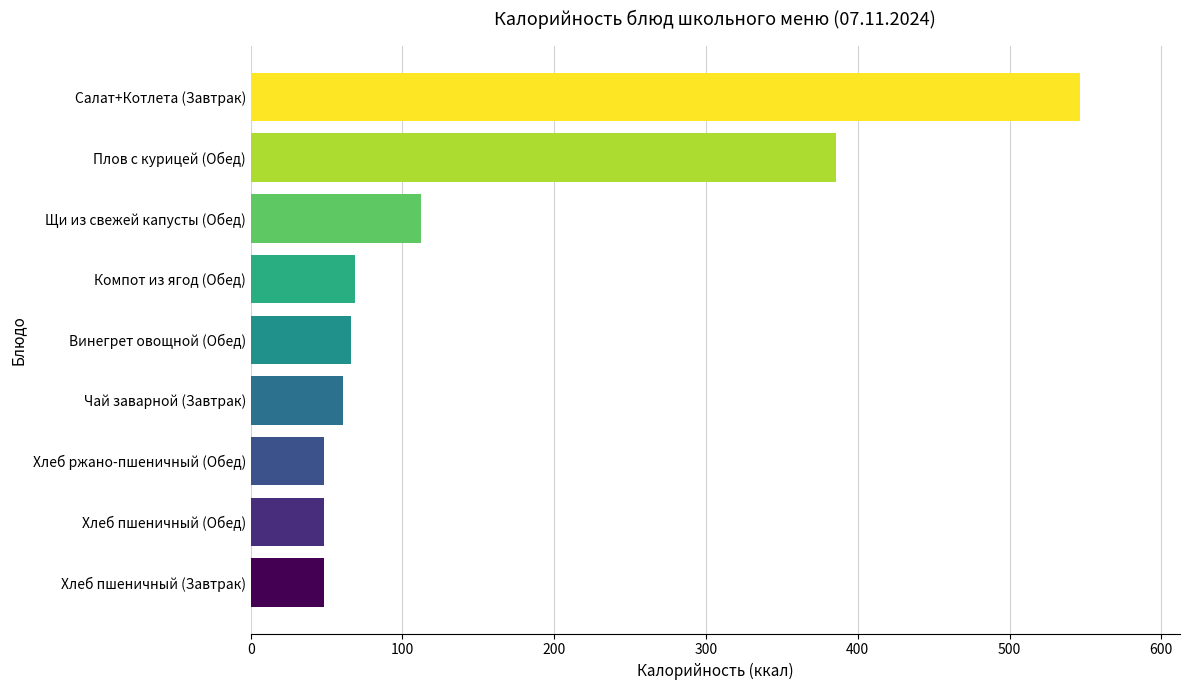

How many values are below 65?

4